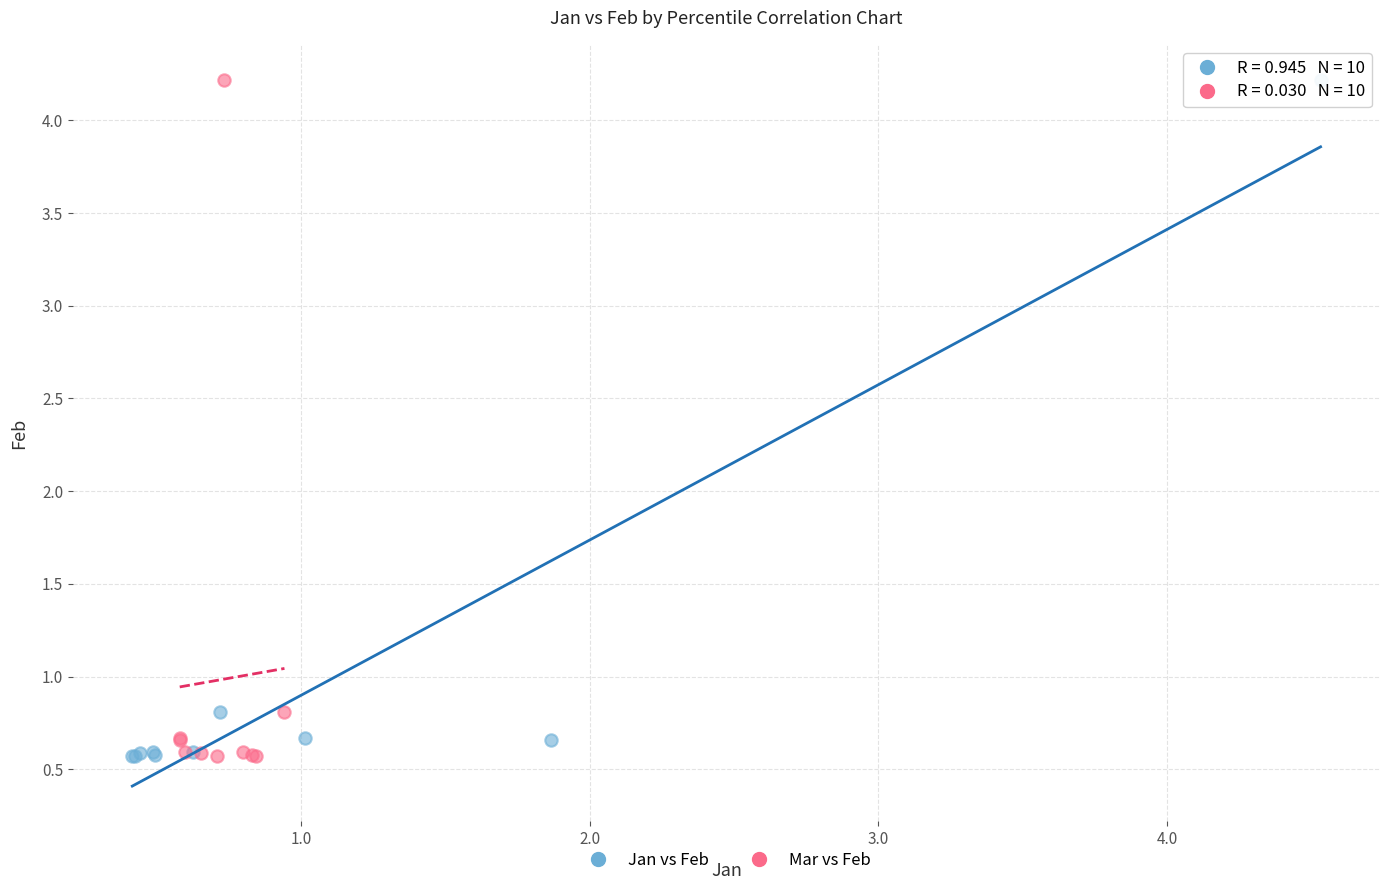

What are all the series names shown in the legend?

Jan vs Feb, Mar vs Feb